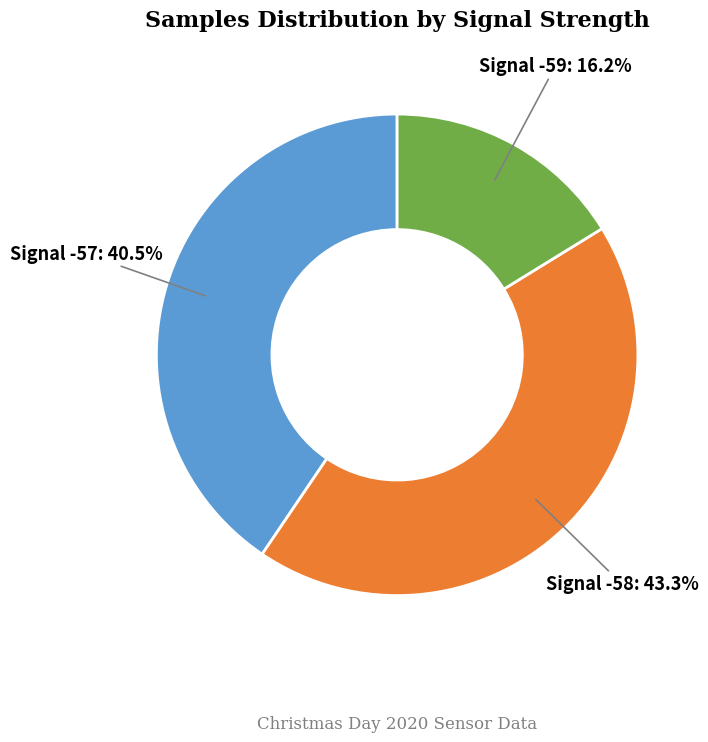

How many segments does this pie chart have?

3